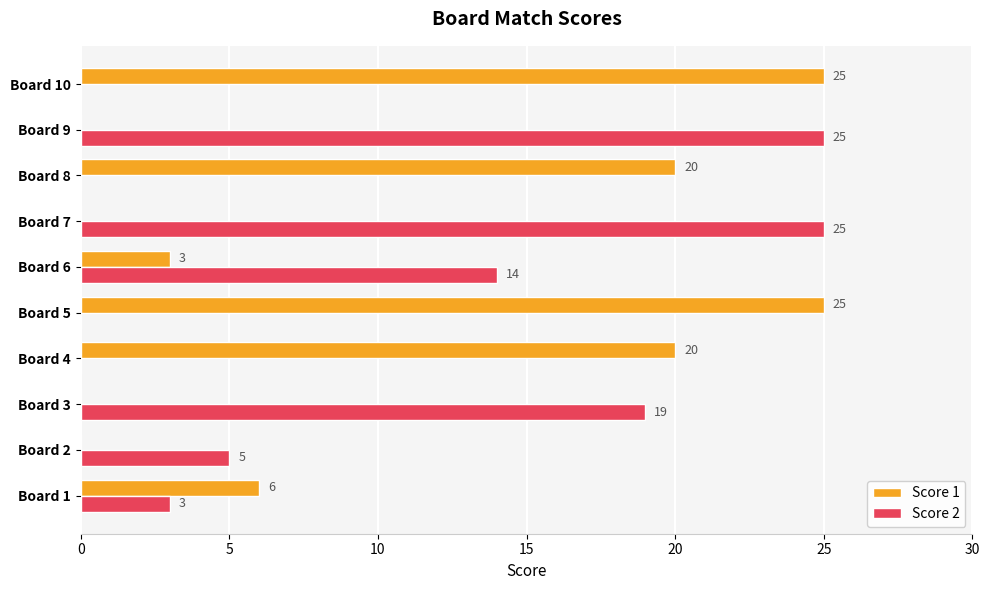

Which series changed the most between Board 2 and Board 5?

Score 1